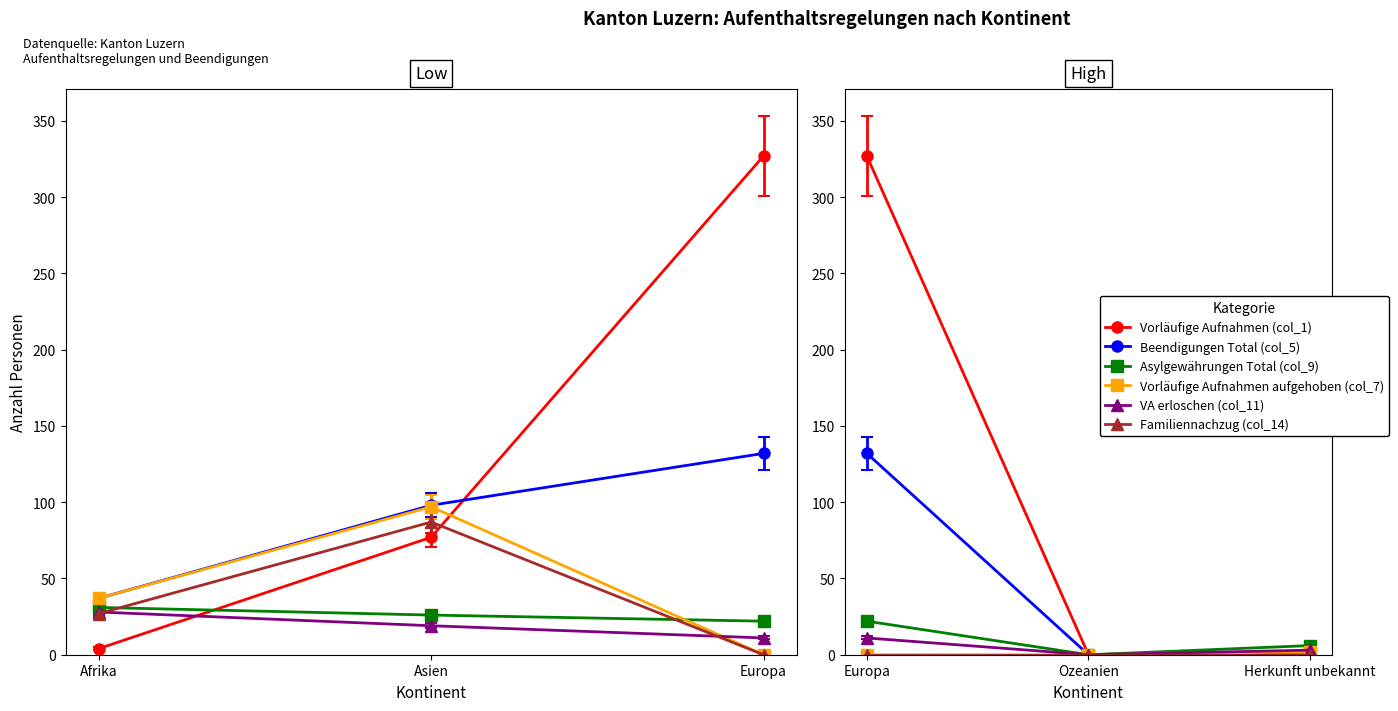

What is the average value of the Vorläufige Aufnahmen (col_1) series?

82